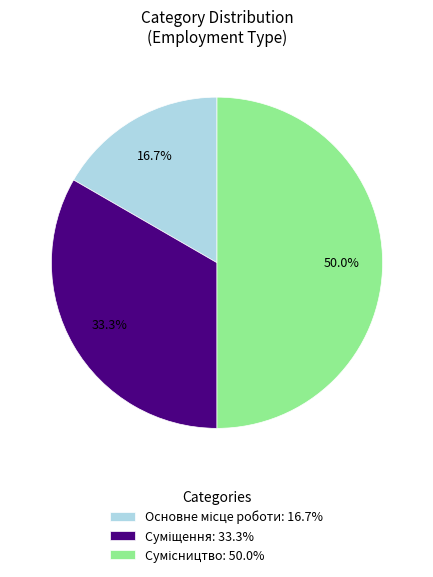

What percentage is the Суміщення slice, to the nearest percent?

33%